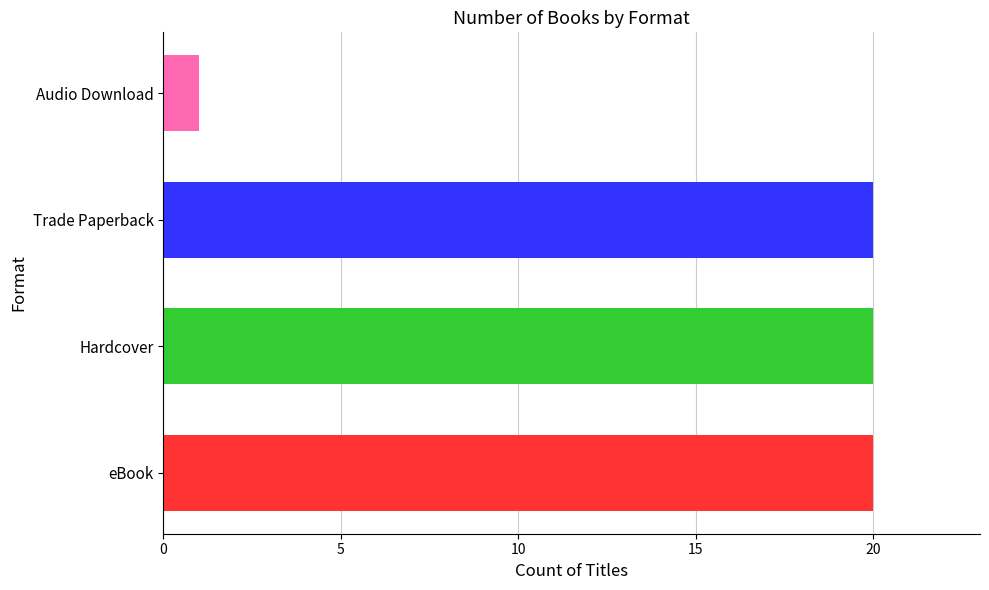

Between Audio Download and eBook, which is larger?

eBook